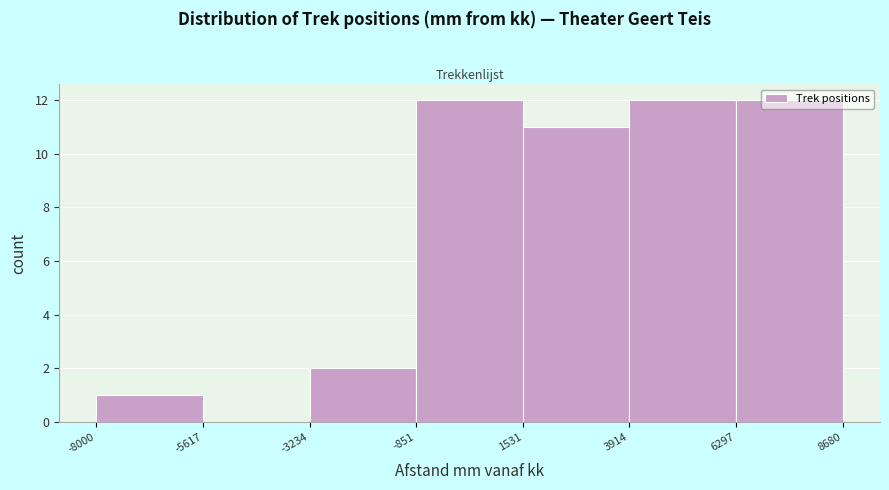

What is the height of the bar covering -8000 to -5617 on the x-axis? The values are not printed on the chart, so give them approximately, as read against the axis.

1